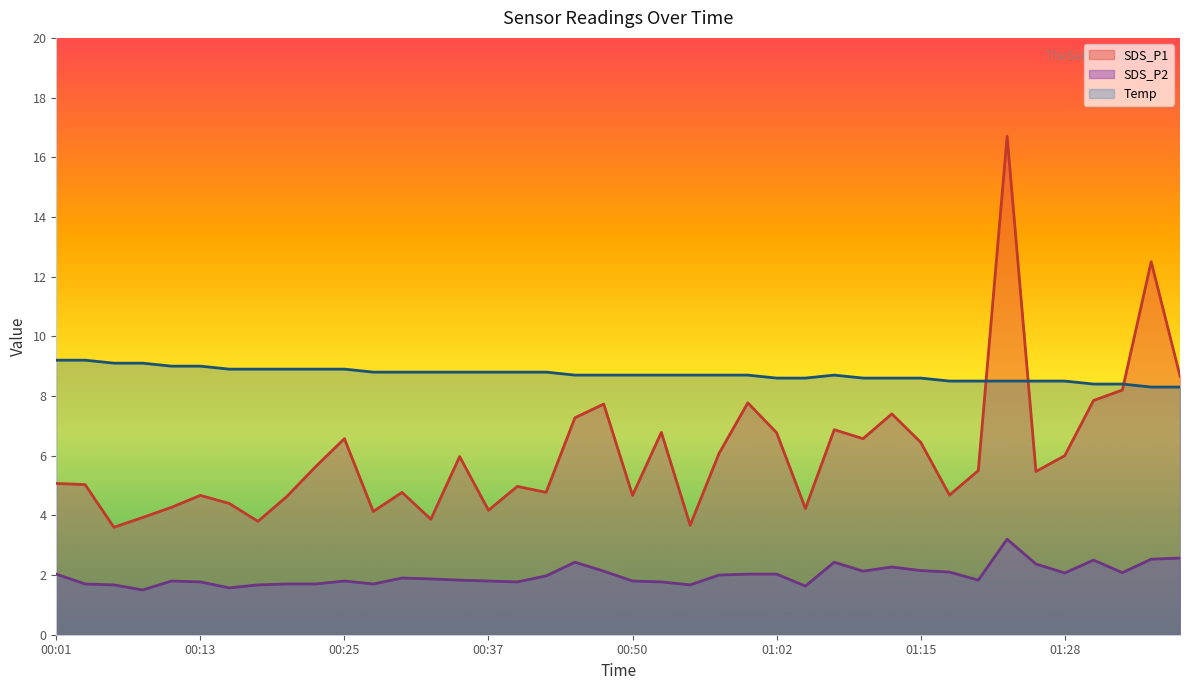

The SDS_P2 series shows 3.1 at 00:11. True or false?

False